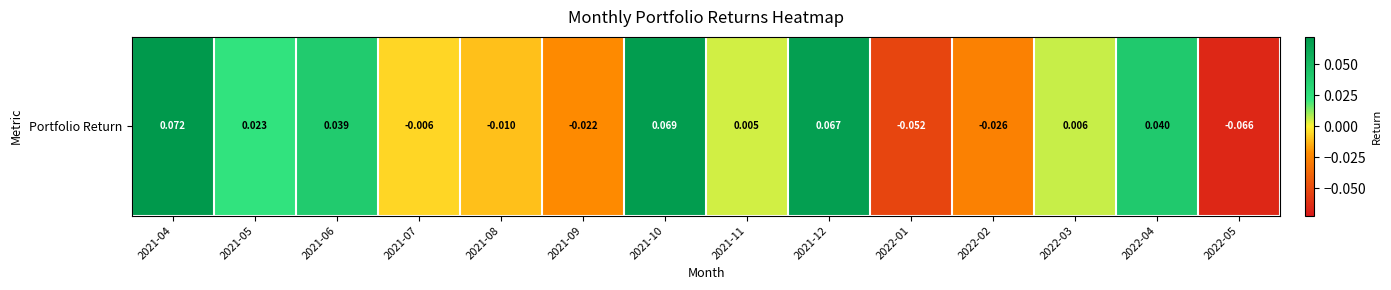

The value at 2021-09 is -0.0. True or false?

True